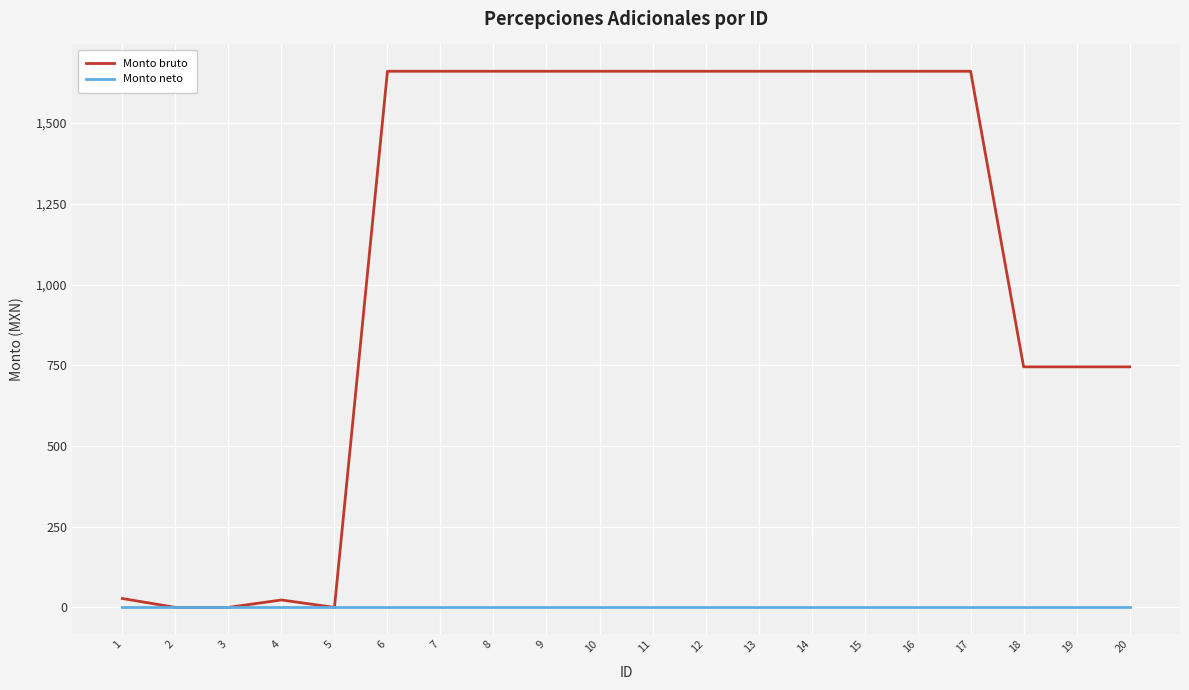

What are all the series names shown in the legend?

Monto bruto, Monto neto